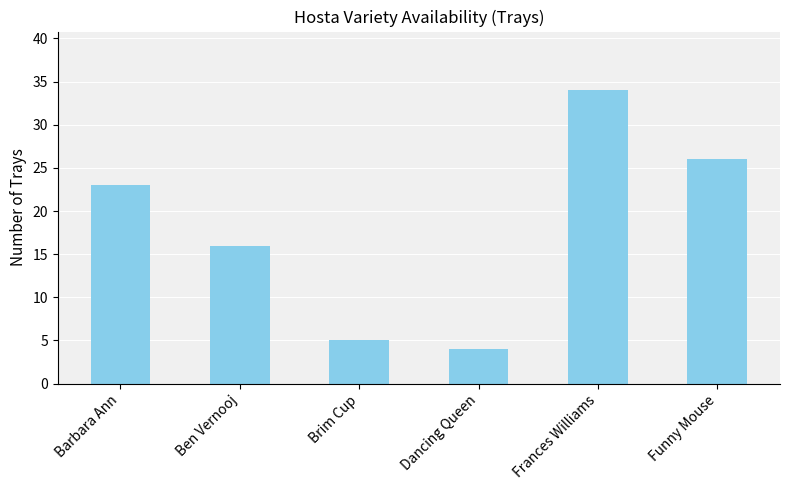

Reading left to right, list all the values displayed in this chart.

23	16	5	4	34	26